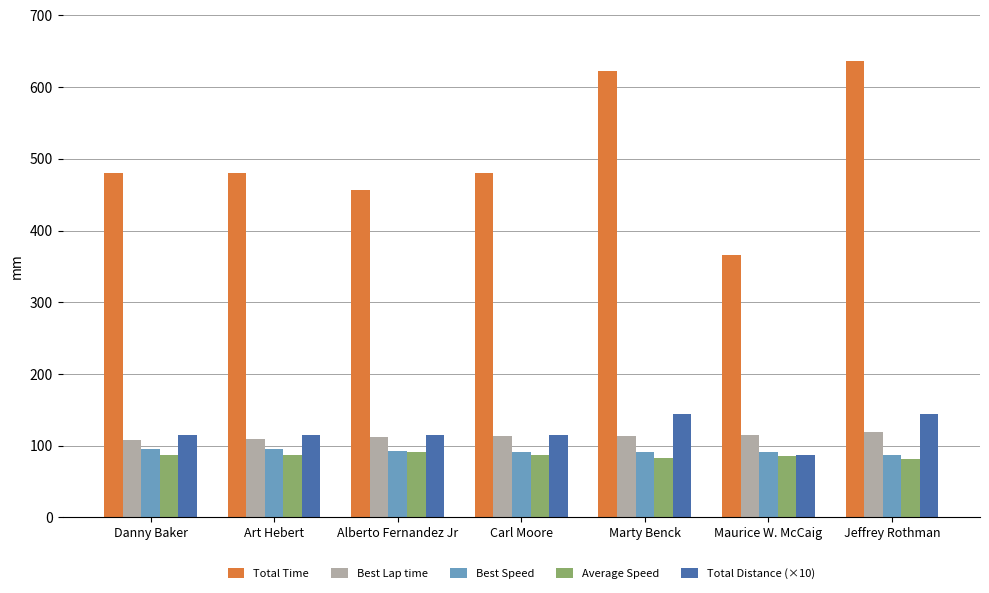

Which series has the largest total across all categories?

Total Time